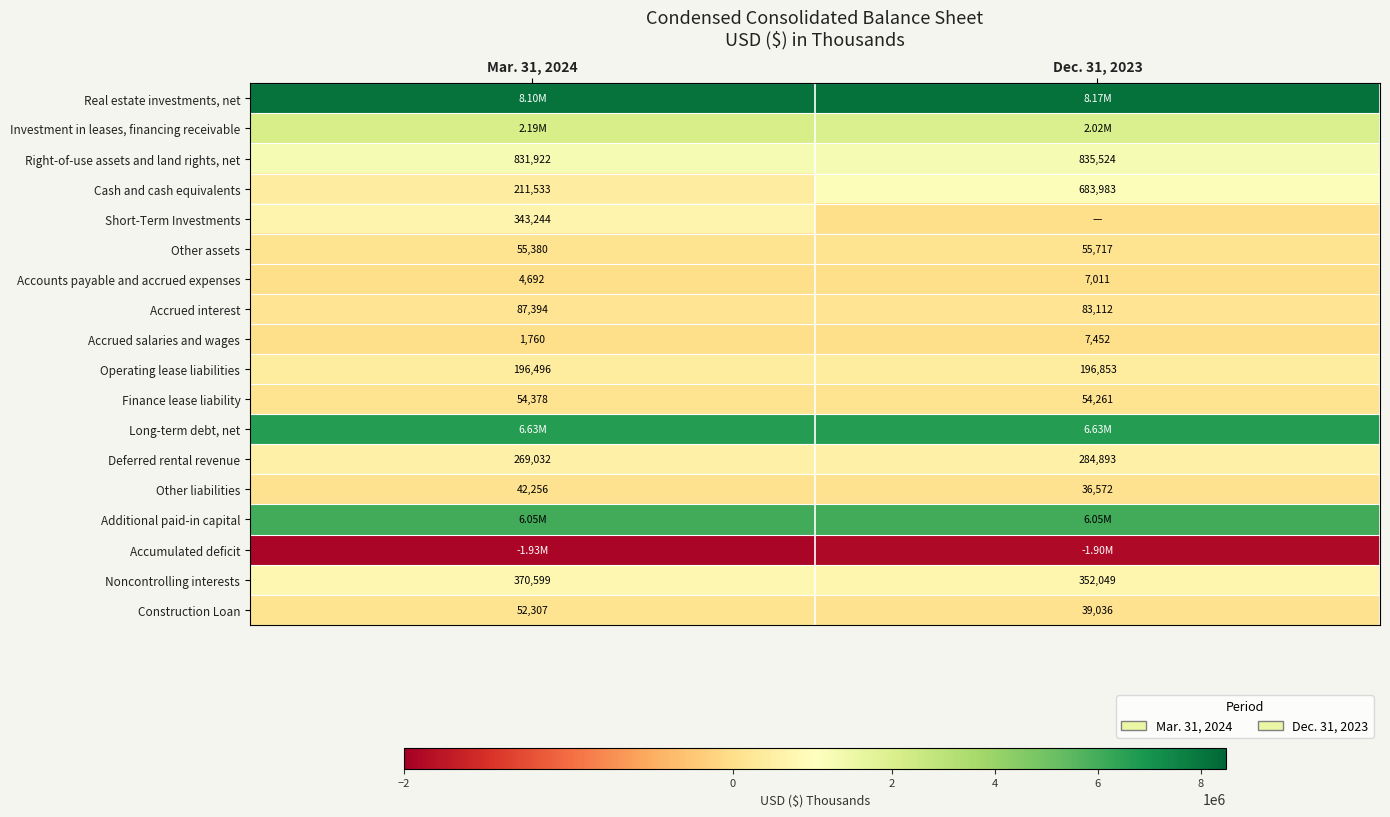

Is the value of Construction Loan at Dec. 31, 2023 greater than the value of Other assets at Dec. 31, 2023?

No